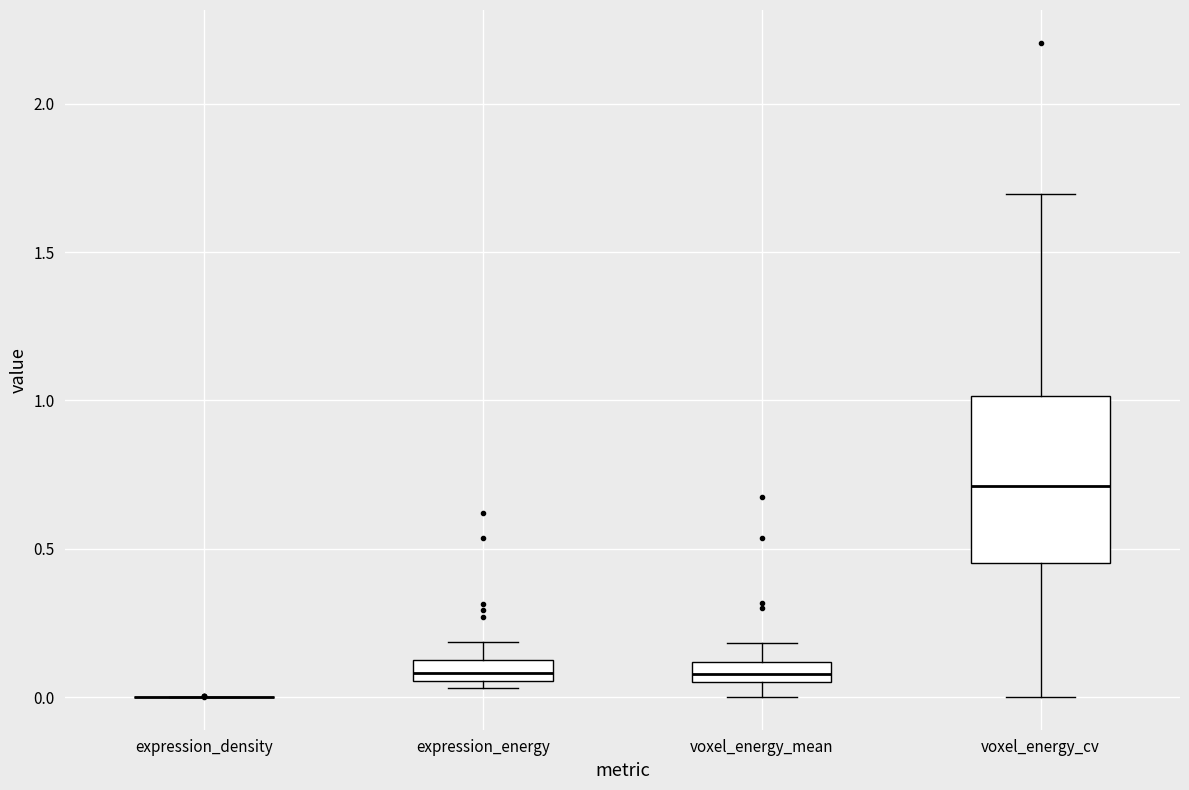

Which box is the tallest, from its lower edge to its upper edge?

voxel_energy_cv